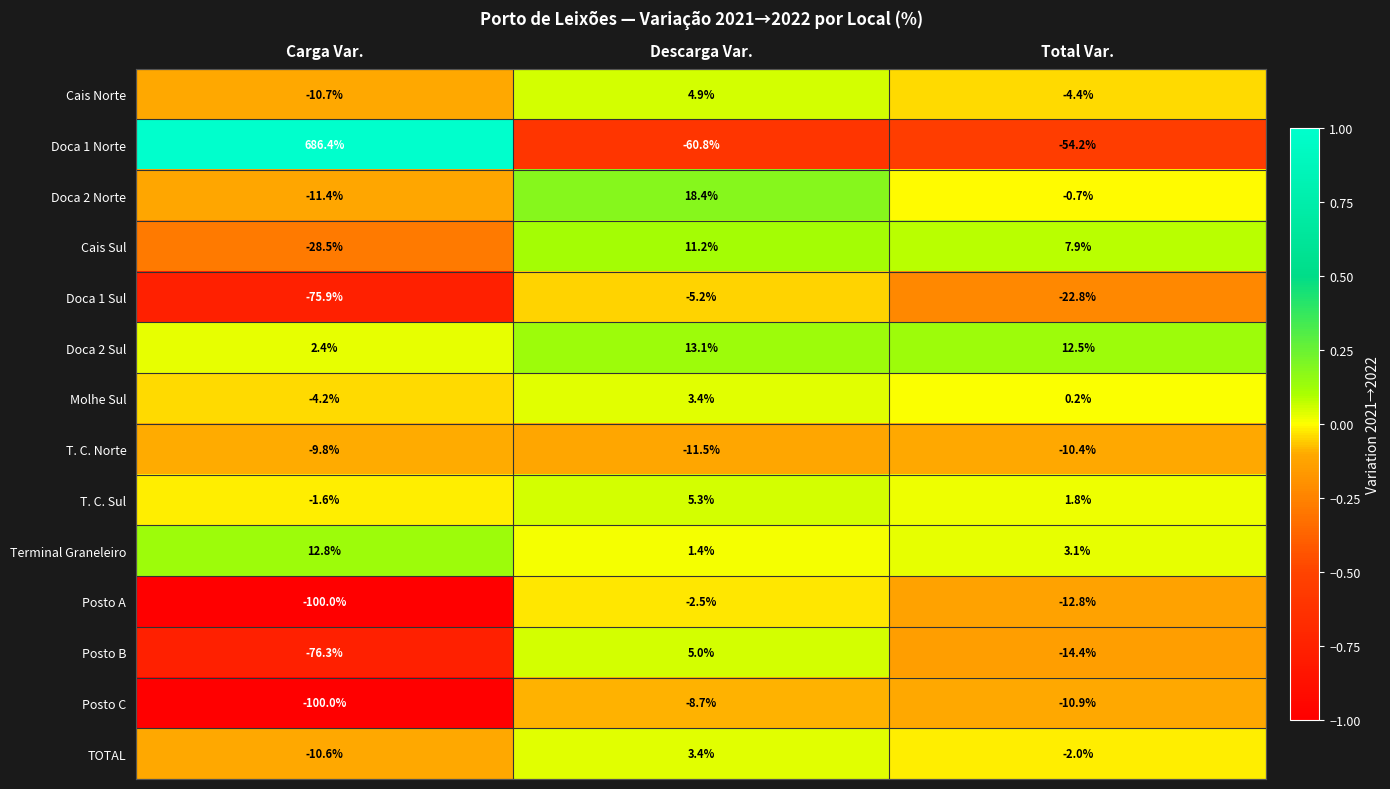

What is the difference between the second highest and minimum values in the Doca 1 Norte series?

6.6